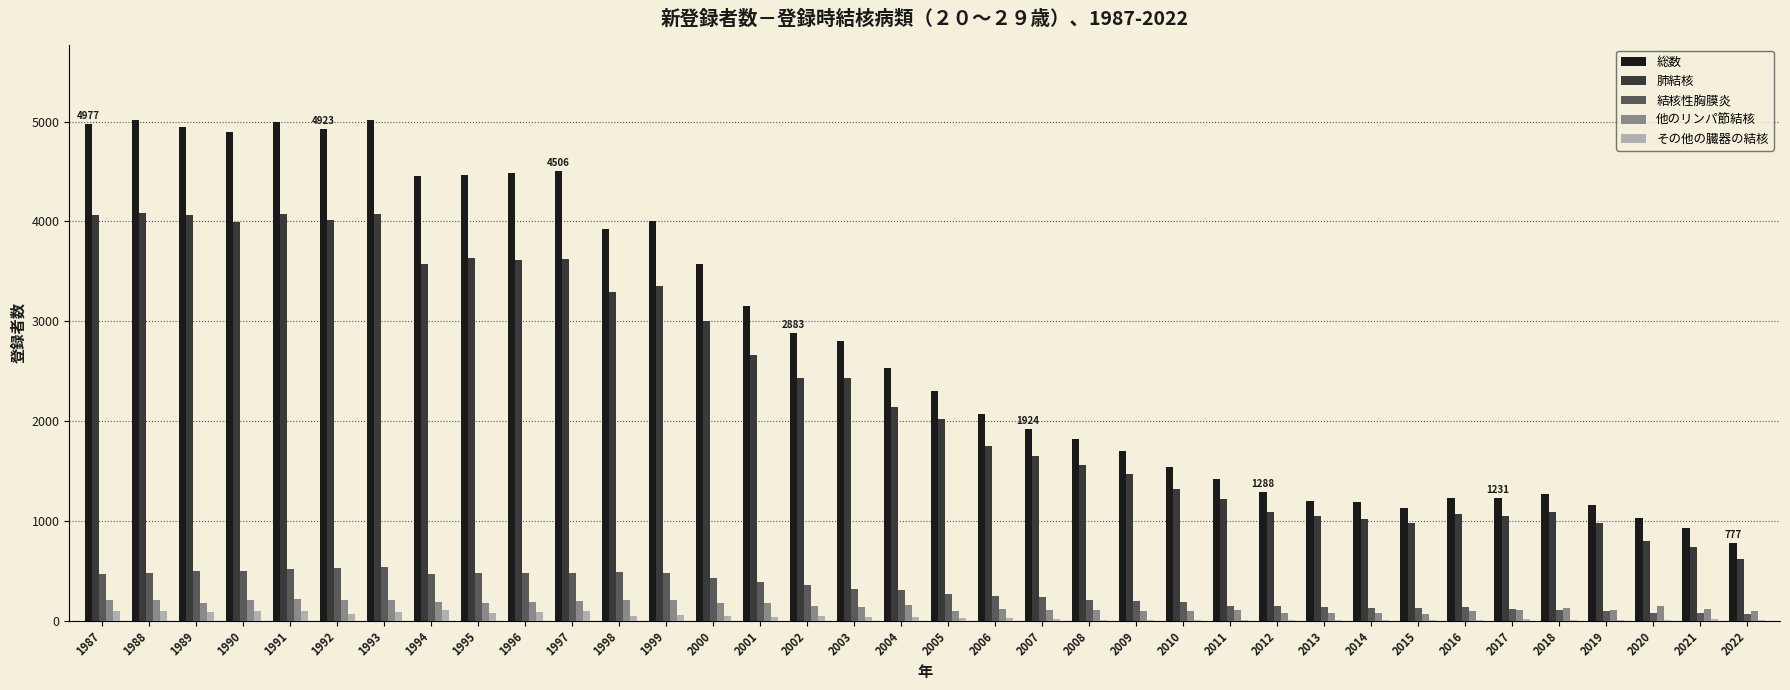

What are all the series names shown in the legend?

総数, 肺結核, 結核性胸膜炎, 他のリンパ節結核, その他の臓器の結核